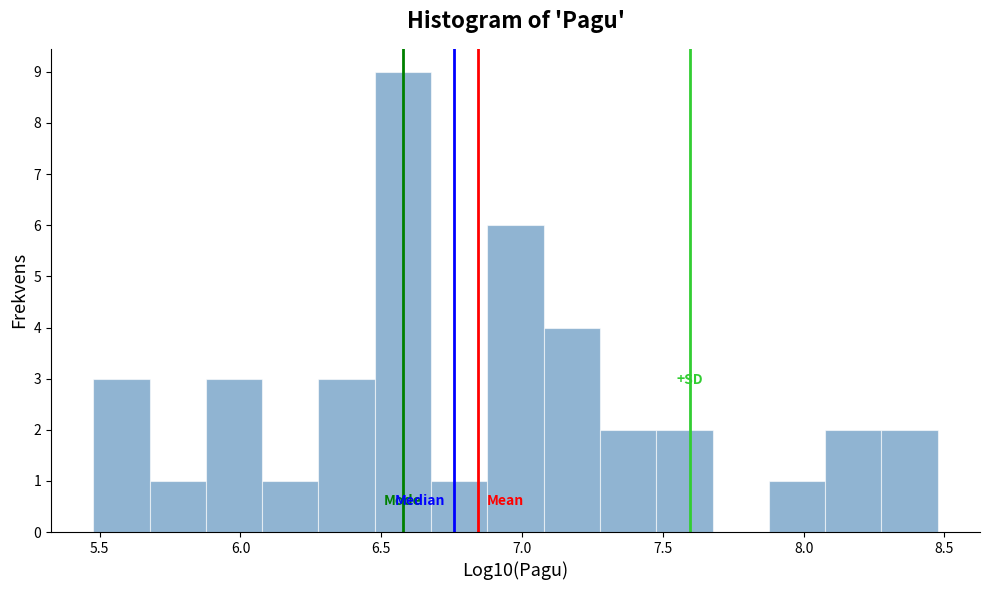

Read against the x-axis, roughly where is the centre of the tallest bar?

6.60